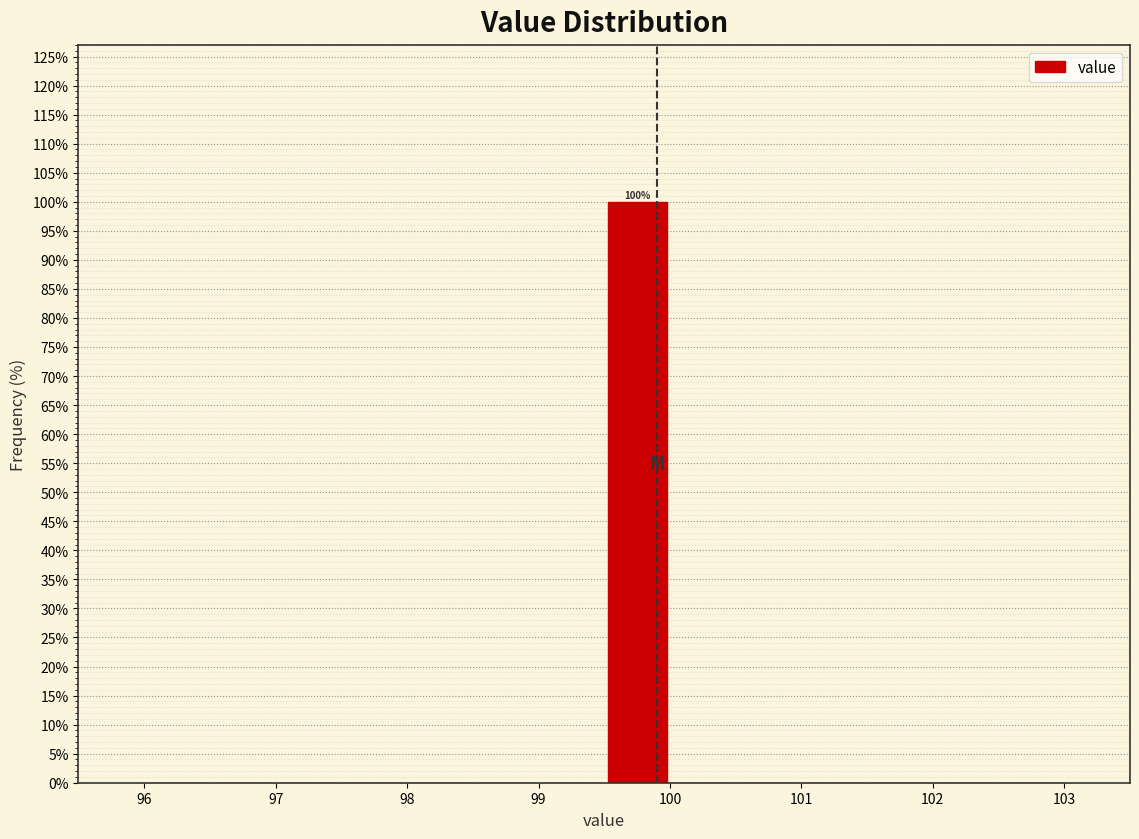

Over which range of the x-axis is the bar tallest?

99.5 to 100.0